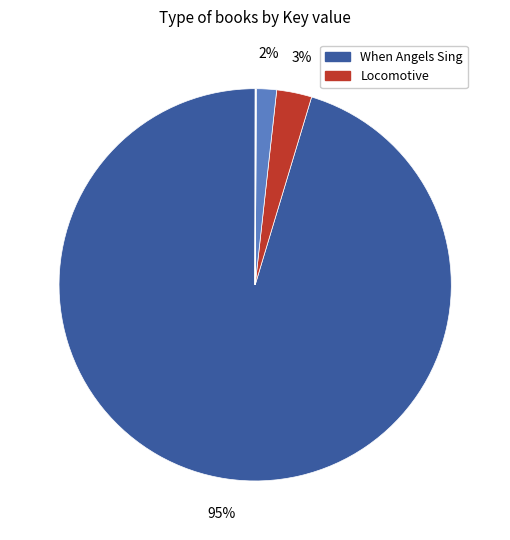

Which category has the smallest portion of the pie?

Courage of Sarah Noble